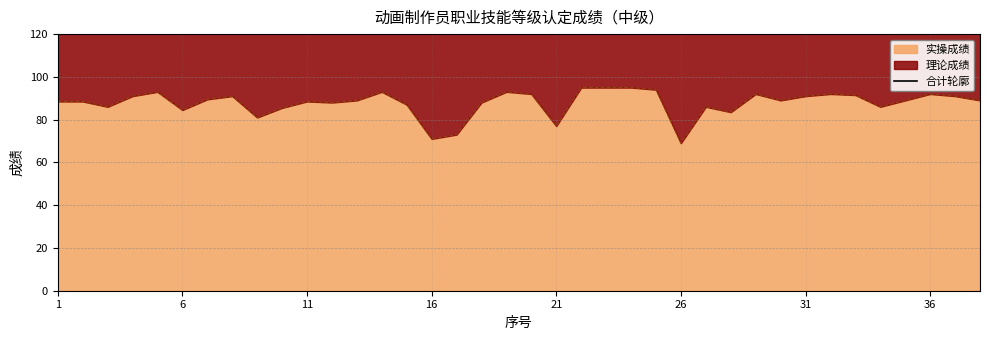

What is the lowest value of the 实操成绩 series?

69.0